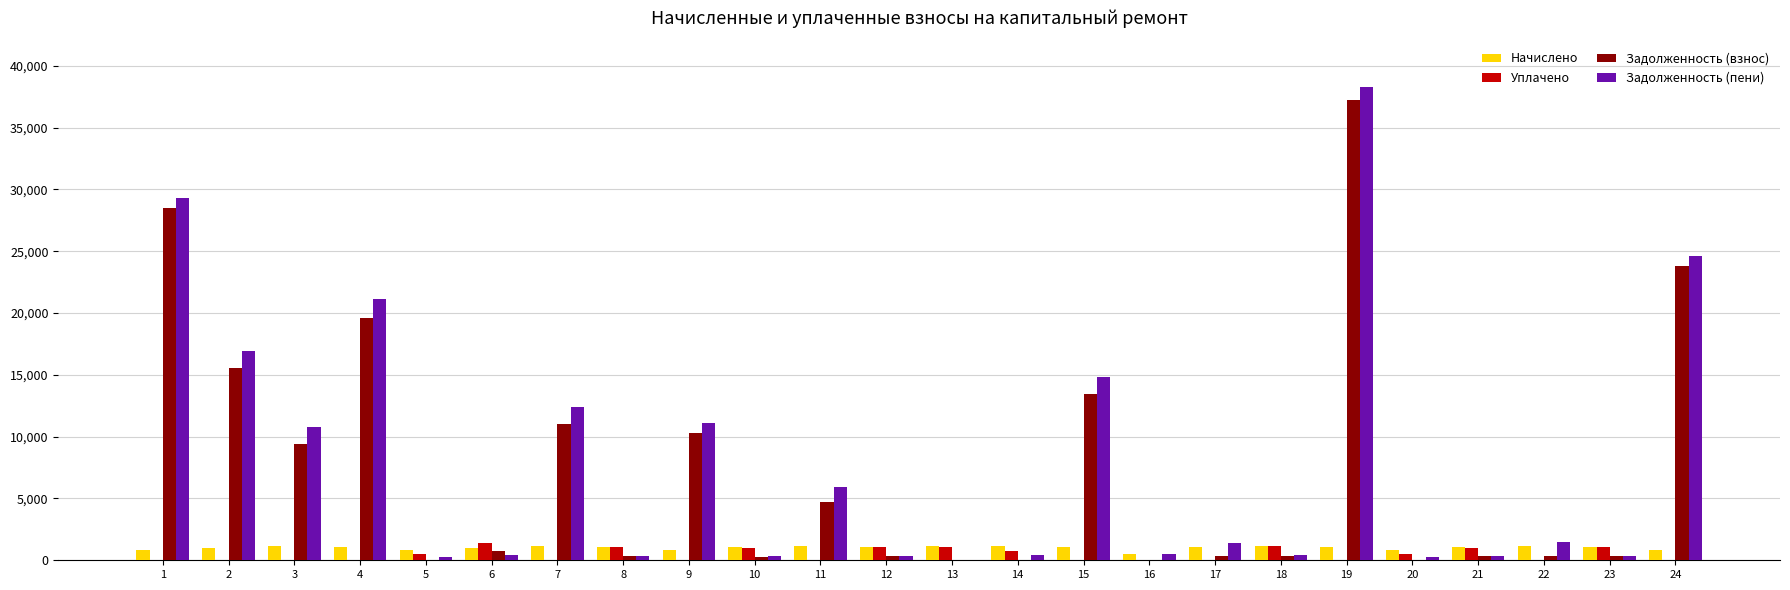

What is the sum of all Начислено values?

24363.6